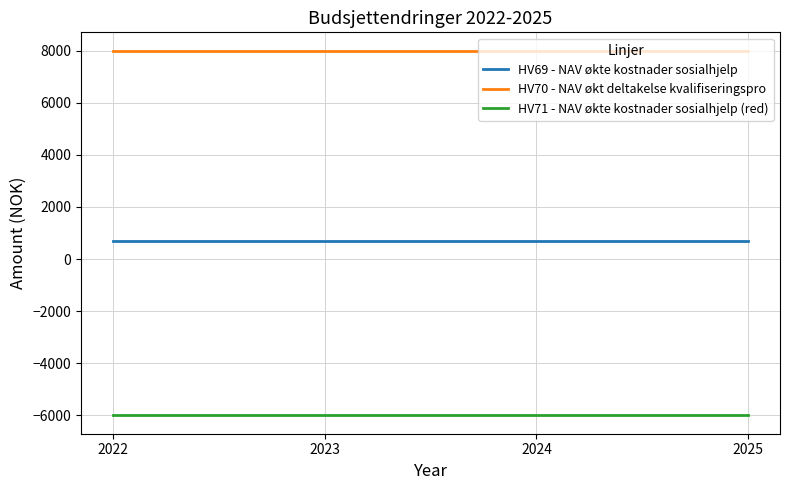

What is the difference between the highest and lowest values at 2024?

14000